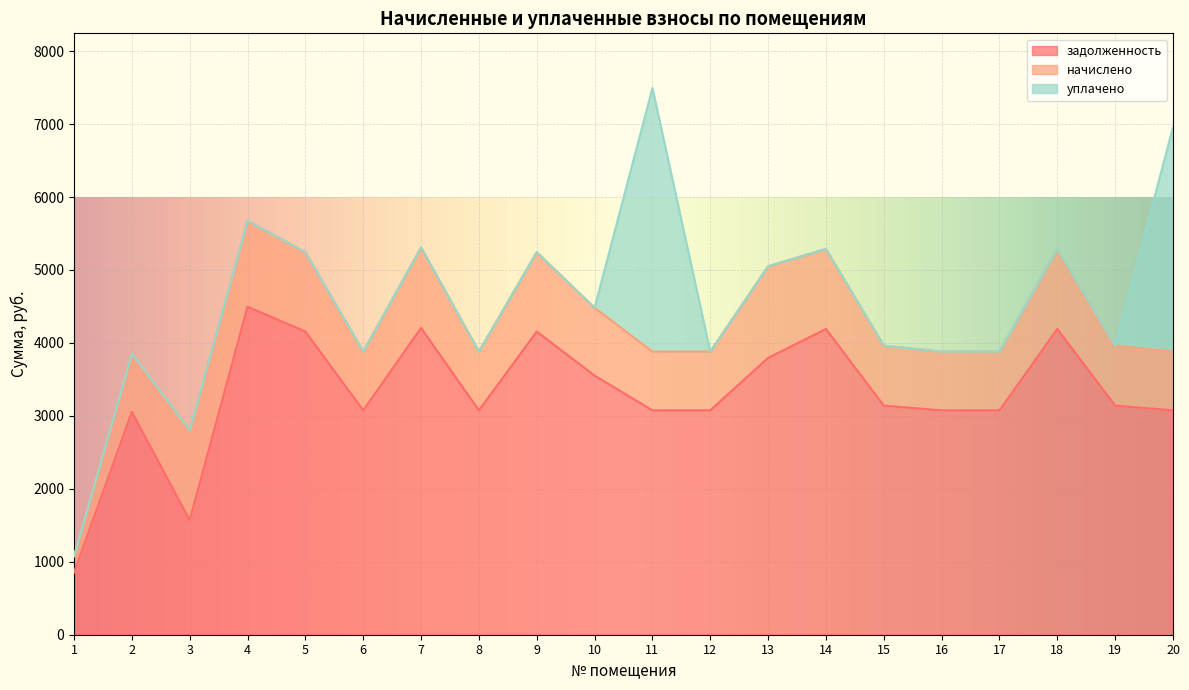

Rank the series at 7 from highest to lowest value.

задолженность, начислено, уплачено